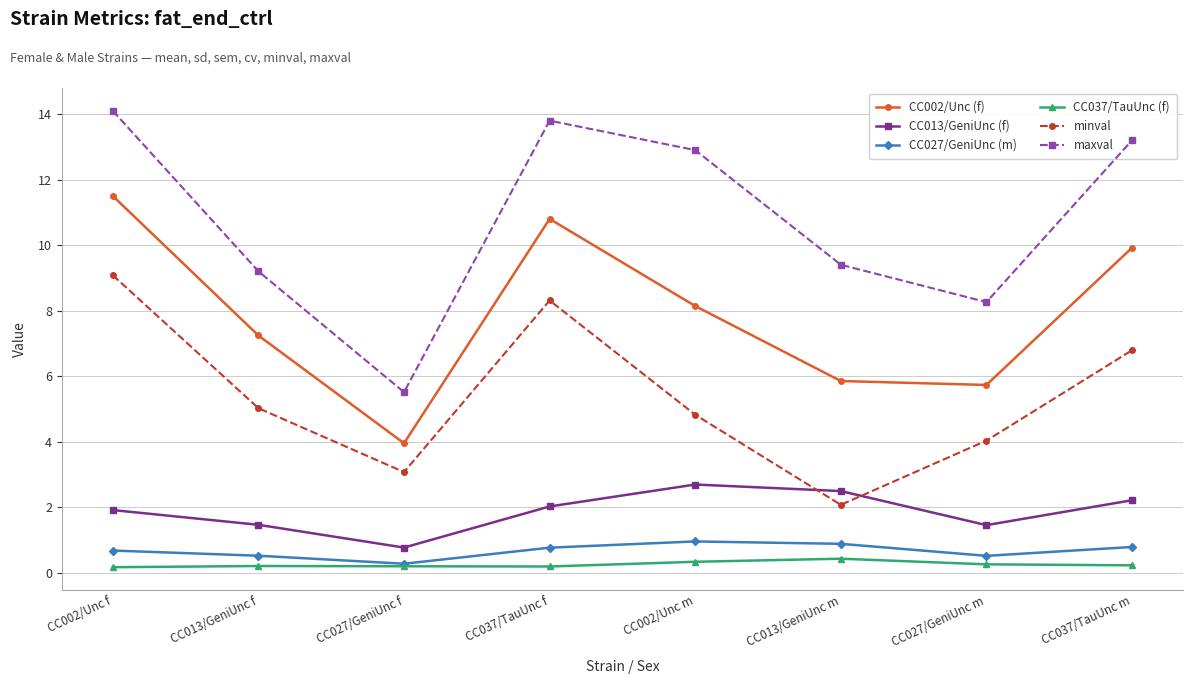

In CC013/GeniUnc (f), how many points are lower than both neighbors (excluding endpoints)?

2